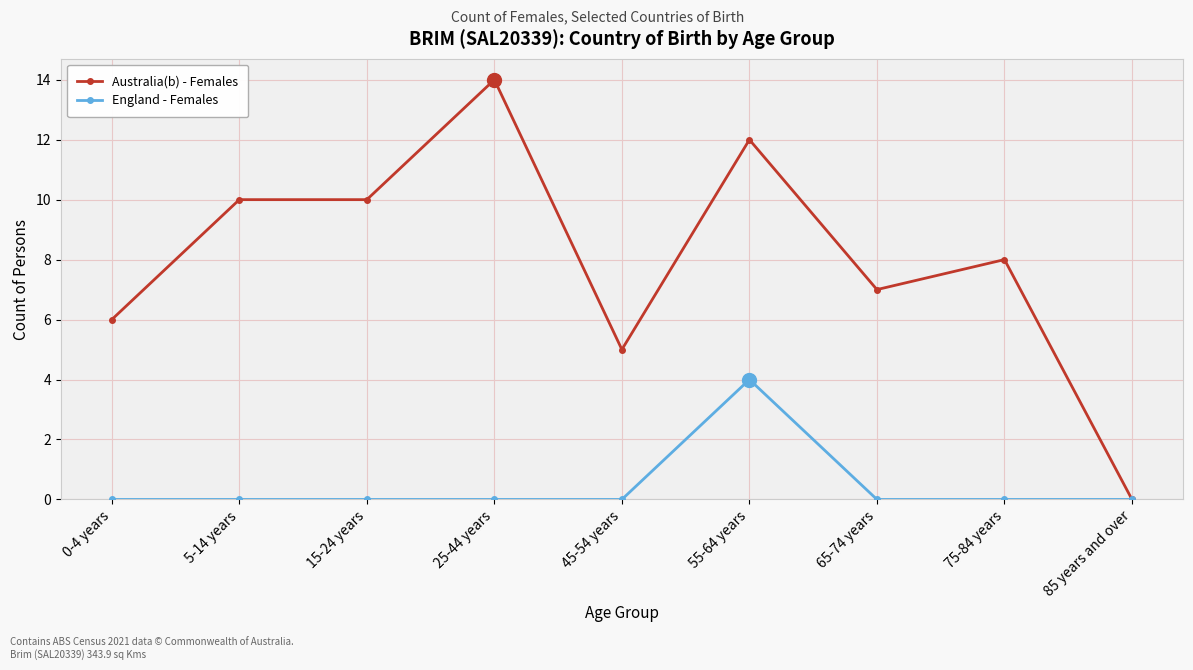

Which series has the largest total across all categories?

Australia(b) - Females